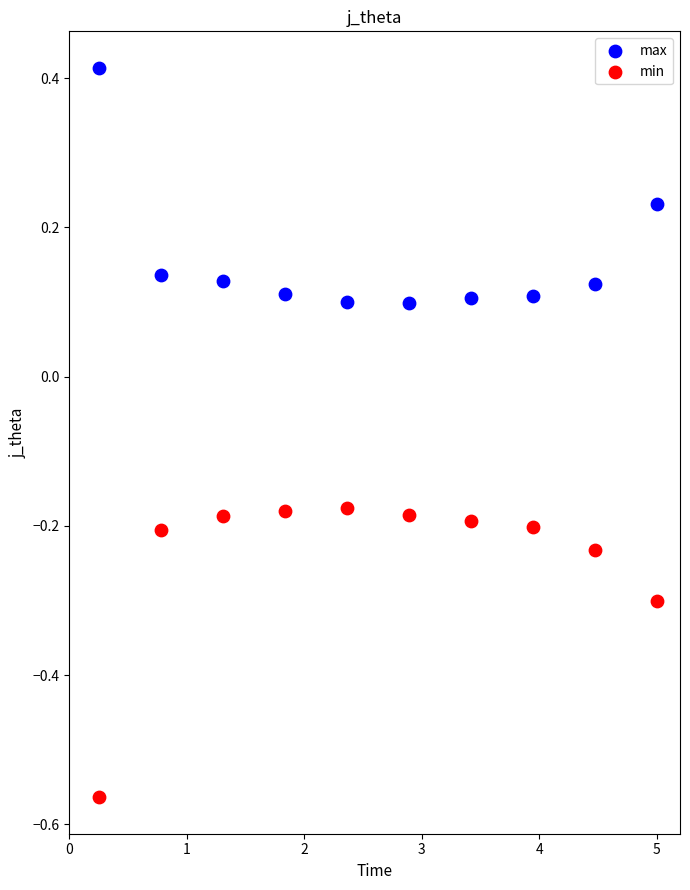

Which series contains the highest Y value?

max